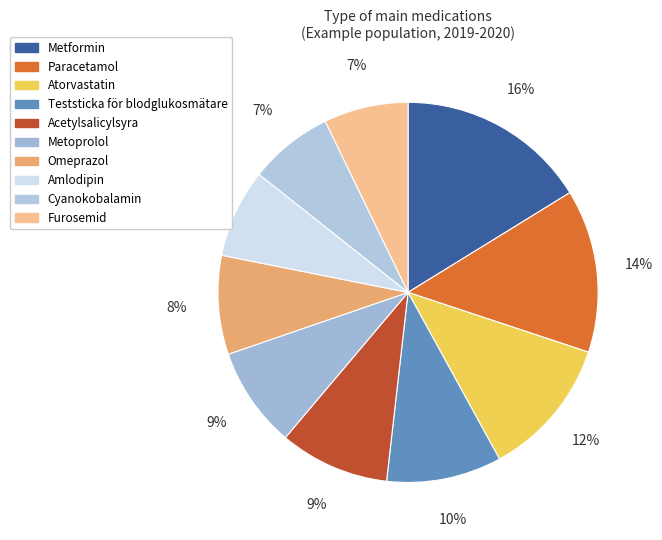

How many slices are in this pie chart?

10